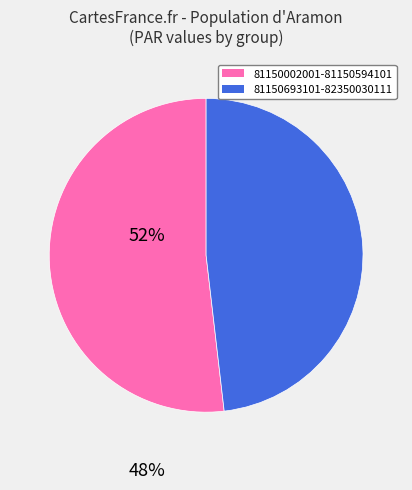

Is there any slice that represents more than half of the pie?

Yes